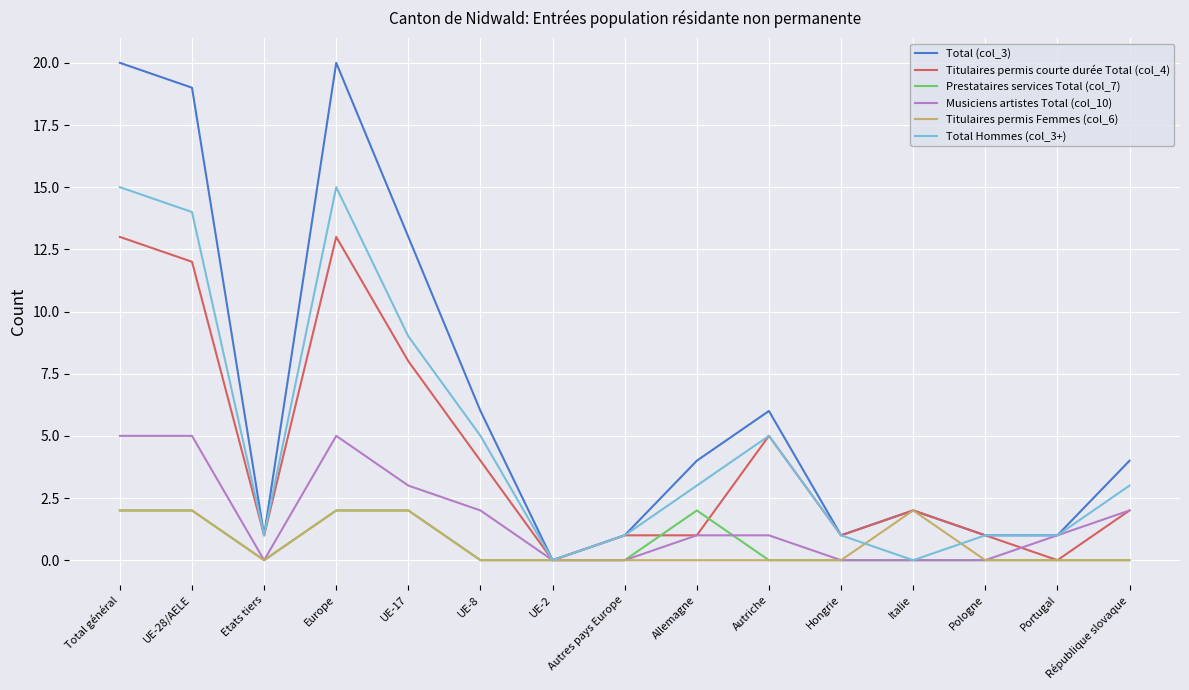

What is the difference between the Total Hommes (col_3+) values at Europe and UE-8?

10